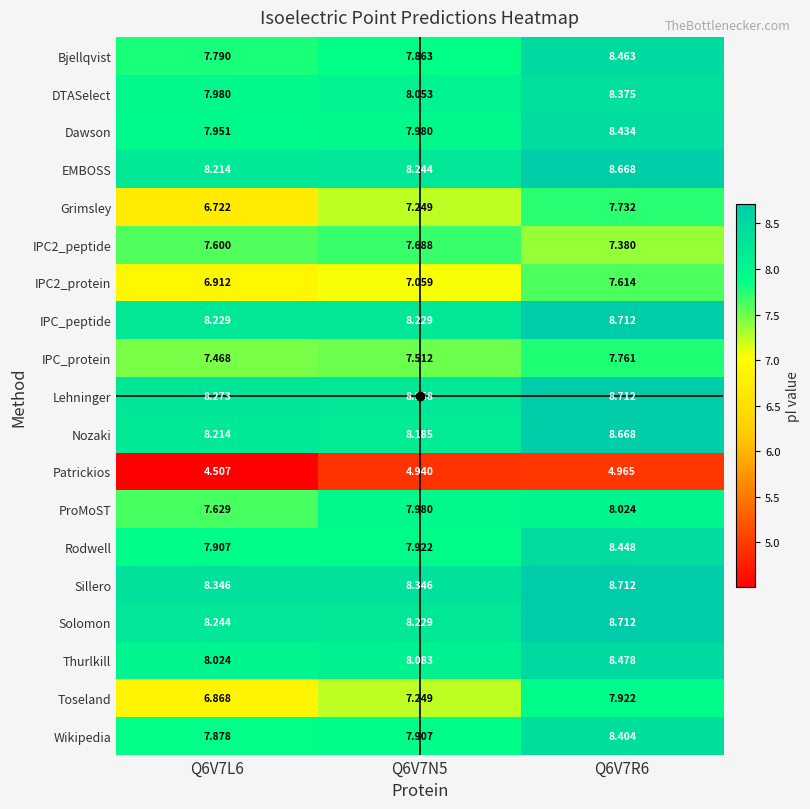

Which series has the largest total across all categories?

Sillero